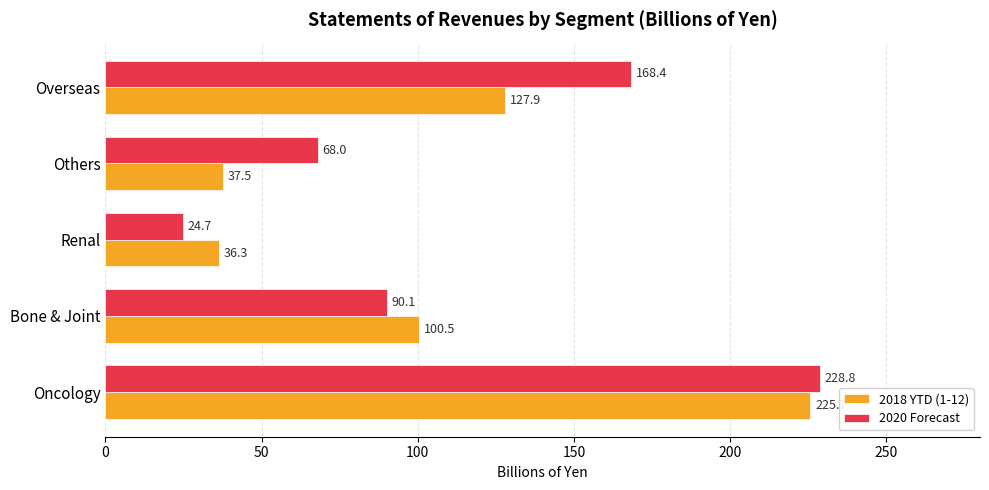

What is the total value across all series at Others?

105.5